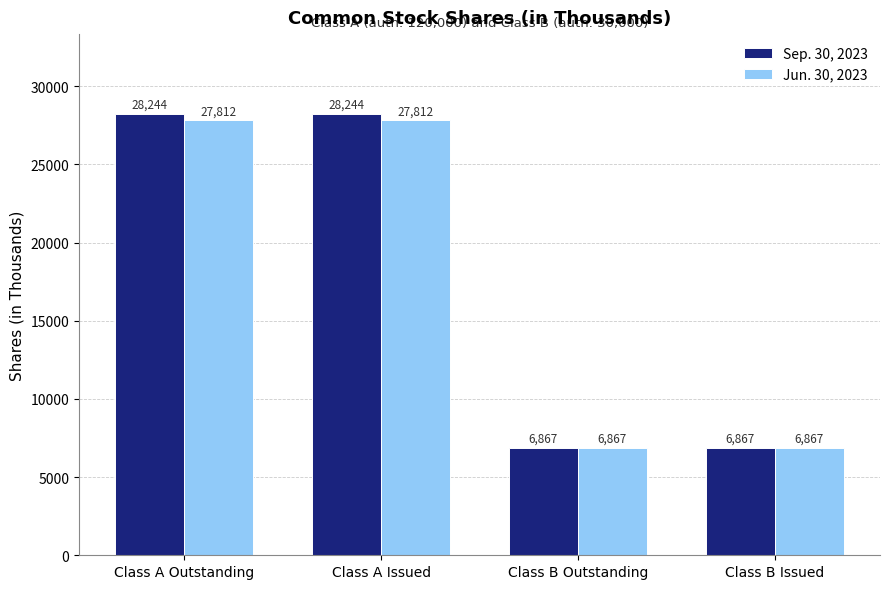

What is the label of the 2nd bar from the right?

Class B Outstanding